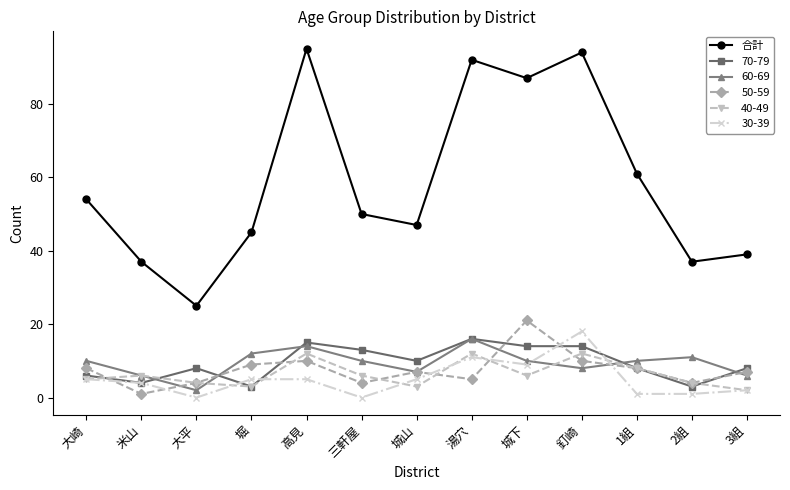

What is the smallest value displayed?

0